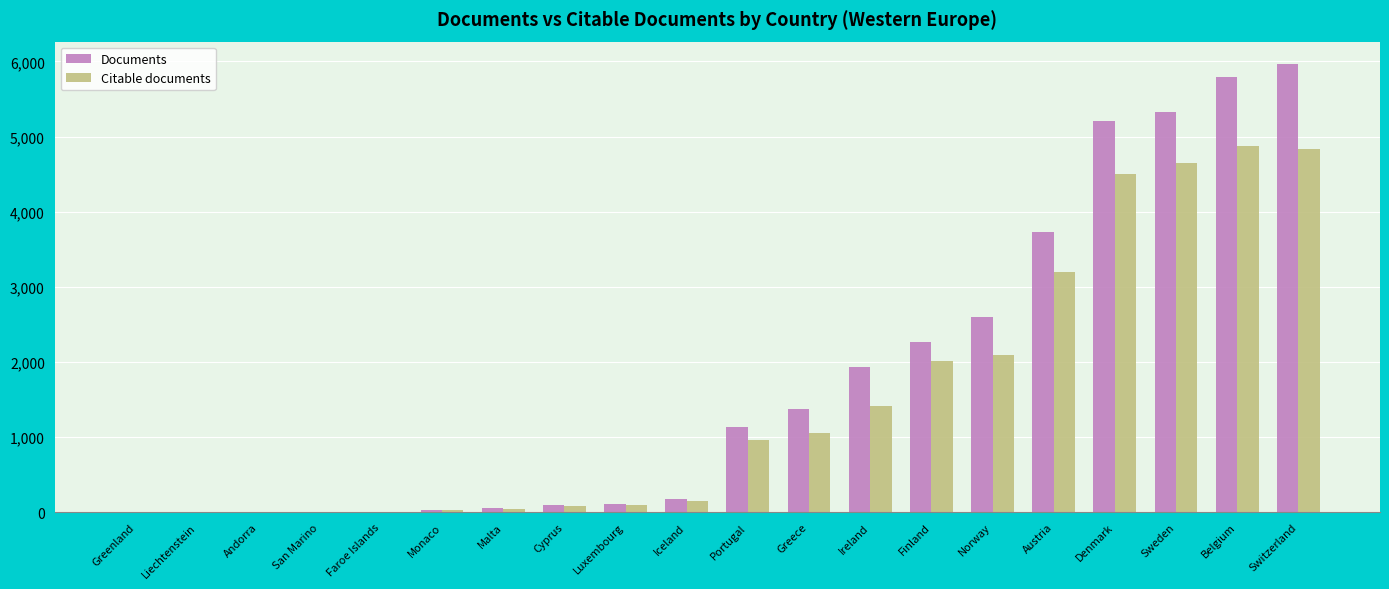

How many categories are shown in the chart?

20